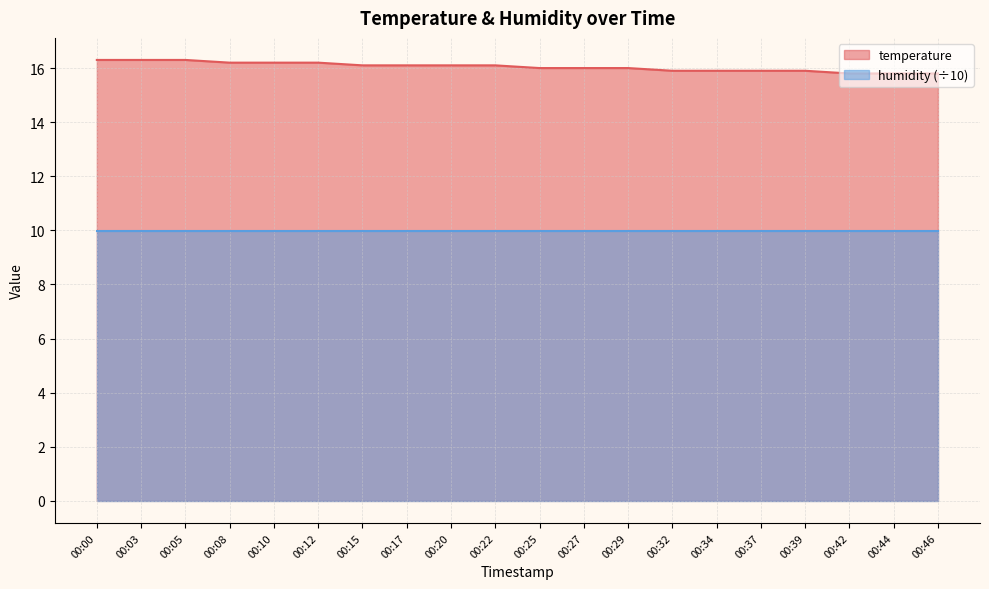

Which category has the lowest value across all series?

00:42